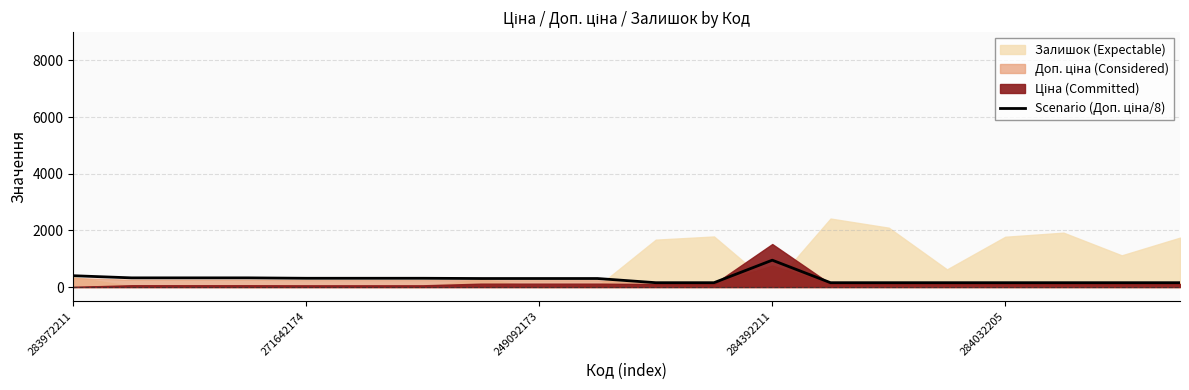

Does the chart display data point markers on the line(s)?

No